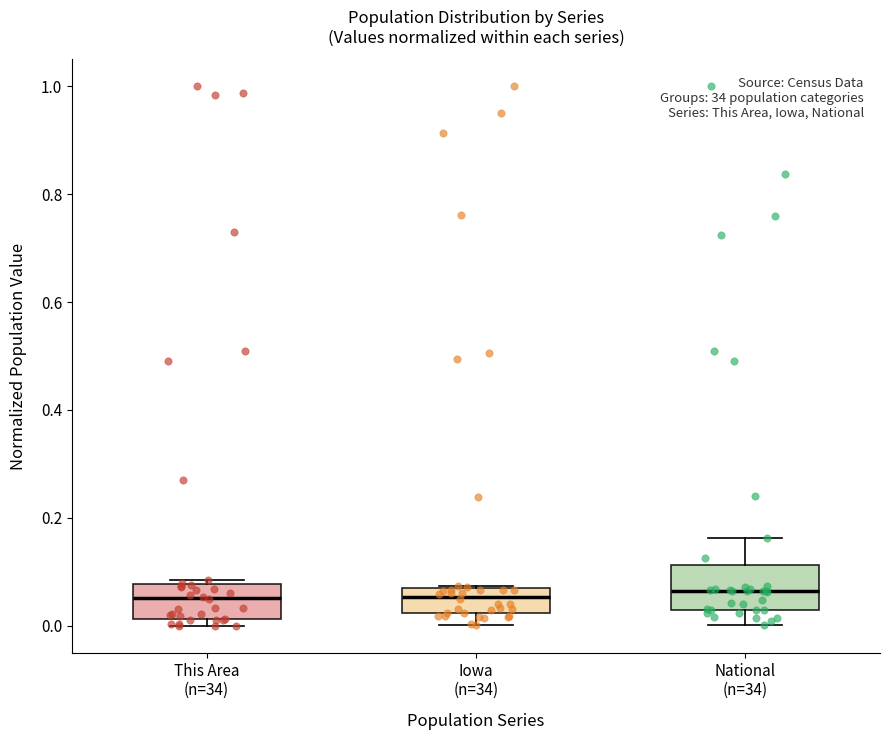

Reading left to right, transcribe this box plot: for each box, give where its median line is, the range the box spans, and where its two whiskers end, as read against the y-axis. The values are not printed on the chart, so give them approximately, as read against the axis.

This Area (n=34): median 0.06, box 0.02 to 0.08, whiskers 0.00 to 0.08 (just above the box's upper edge)
Iowa (n=34): median 0.06, box 0.02 to 0.08, whiskers 0.00 to 0.08
National (n=34): median 0.06, box 0.02 to 0.12, whiskers 0.00 to 0.16